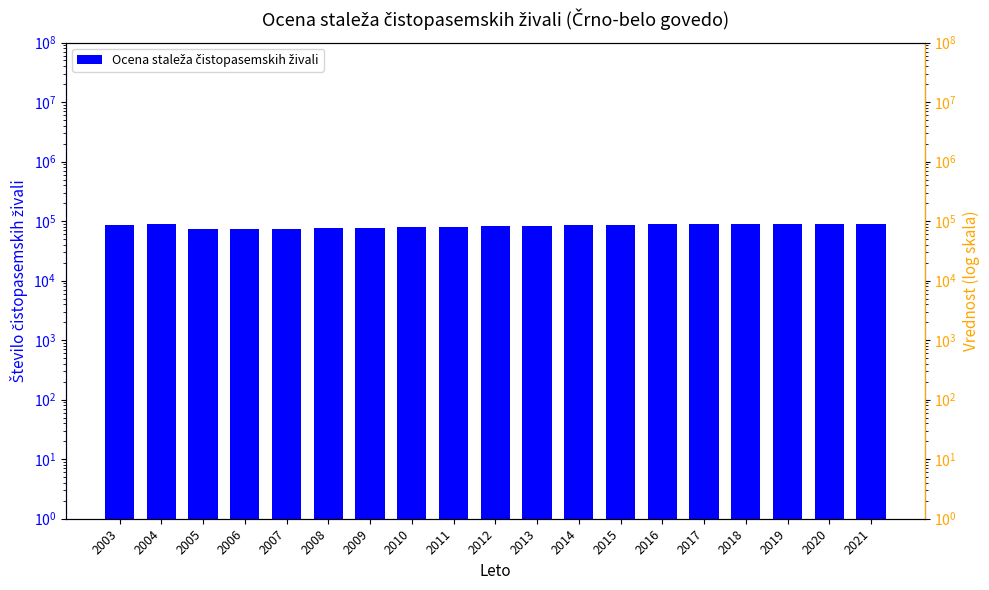

How many values are below 84627?

9